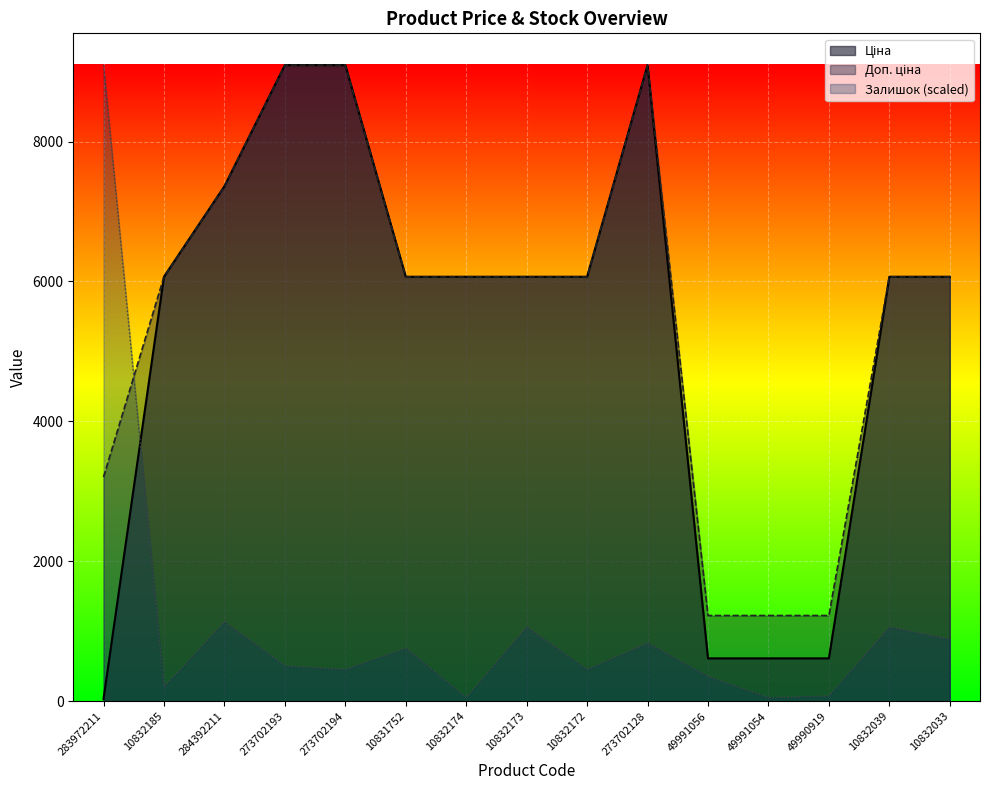

True or false: Доп. ціна has a value of 9092.0 at 273702194.

True